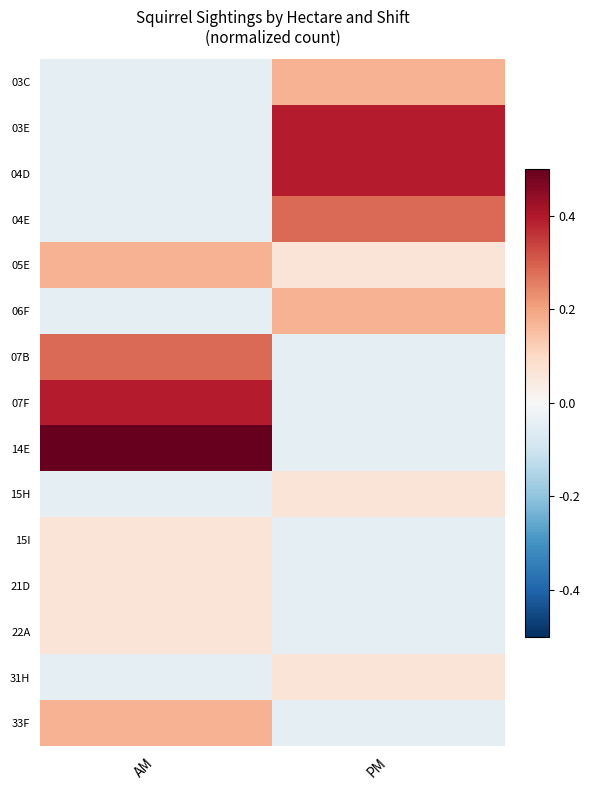

What is the difference between the highest and lowest values at AM?

0.5